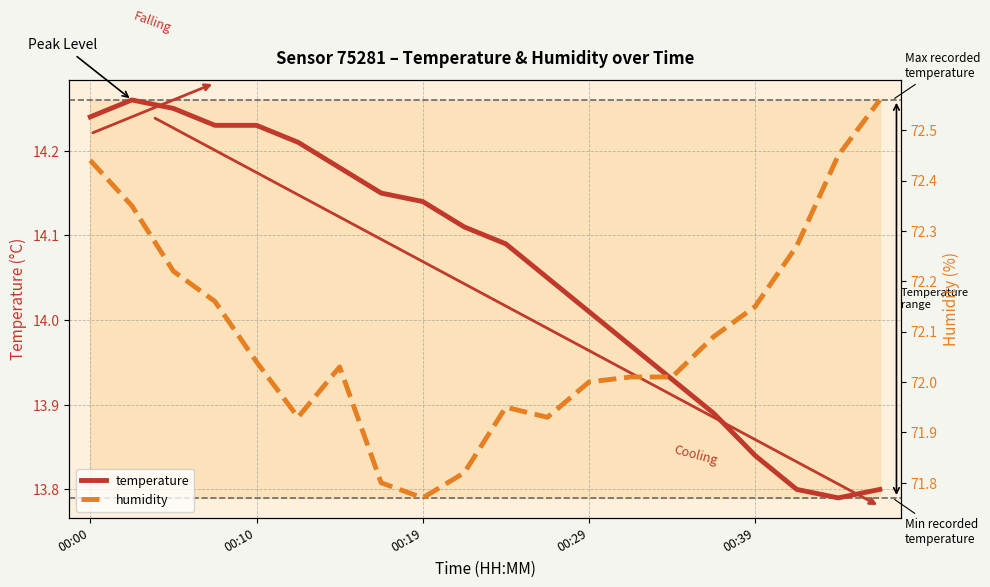

What is the average value of the temperature series?

14.1